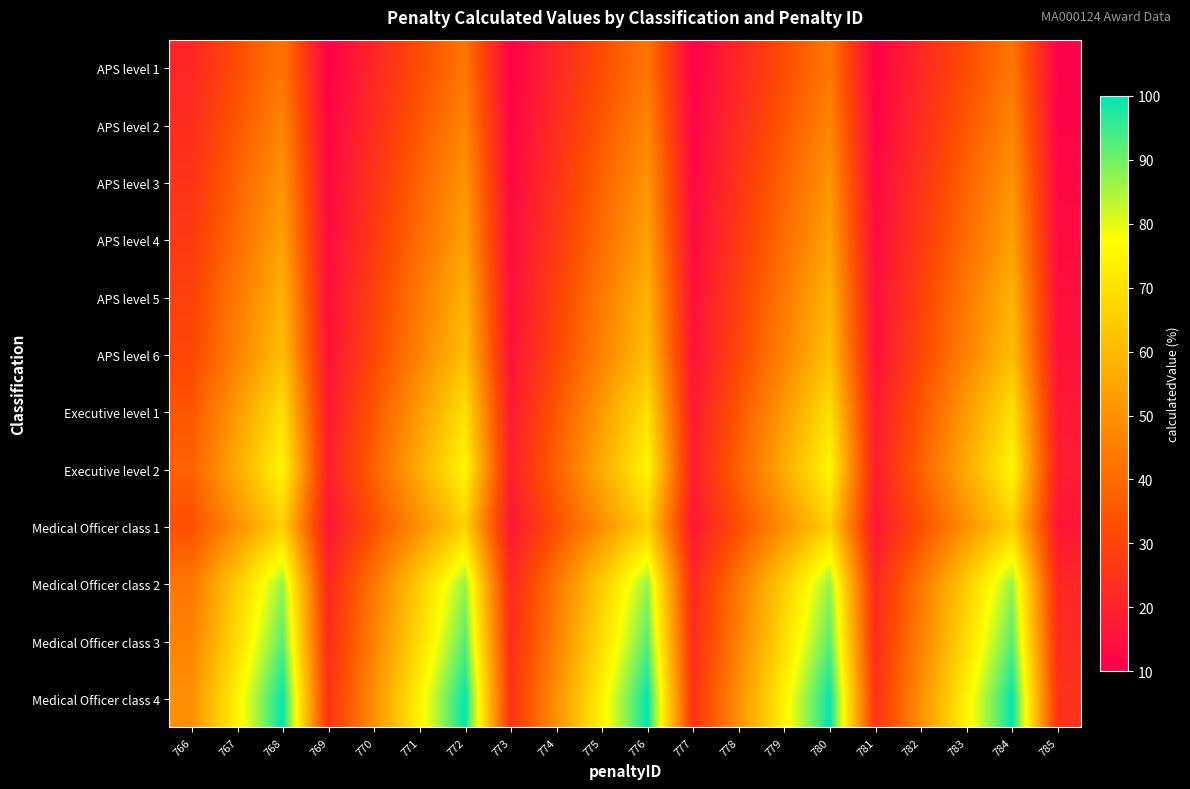

What is the total value across all series at 785?

201.0